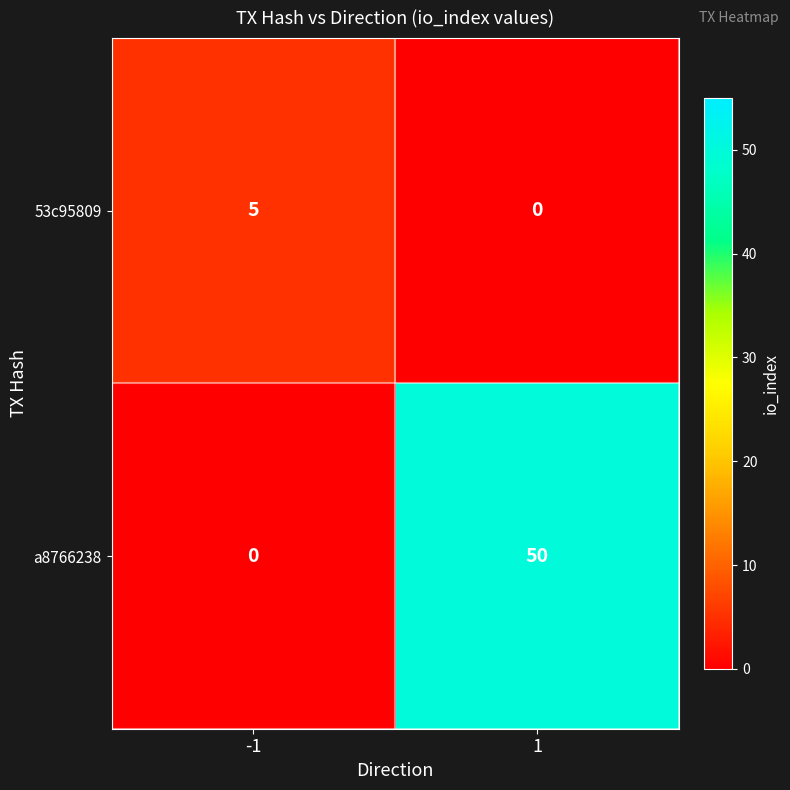

The value of 53c95809 at -1 is 1. True or false?

False